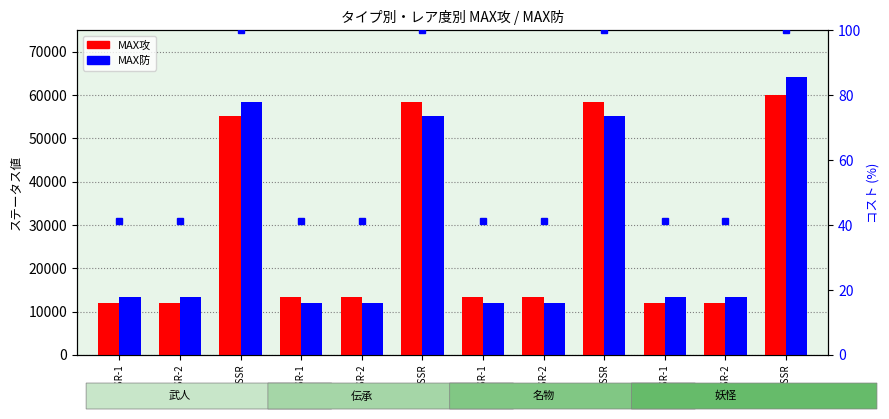

What is the total value across all series at 名物-SR-1?

25311.2